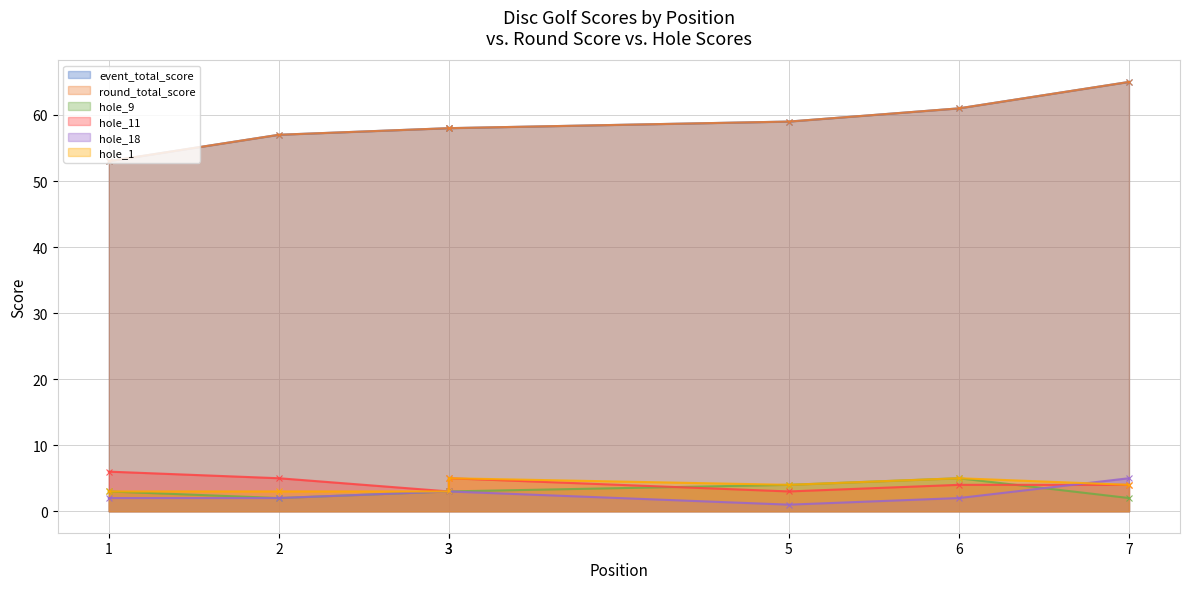

At which category is the sum across all series the highest?

7